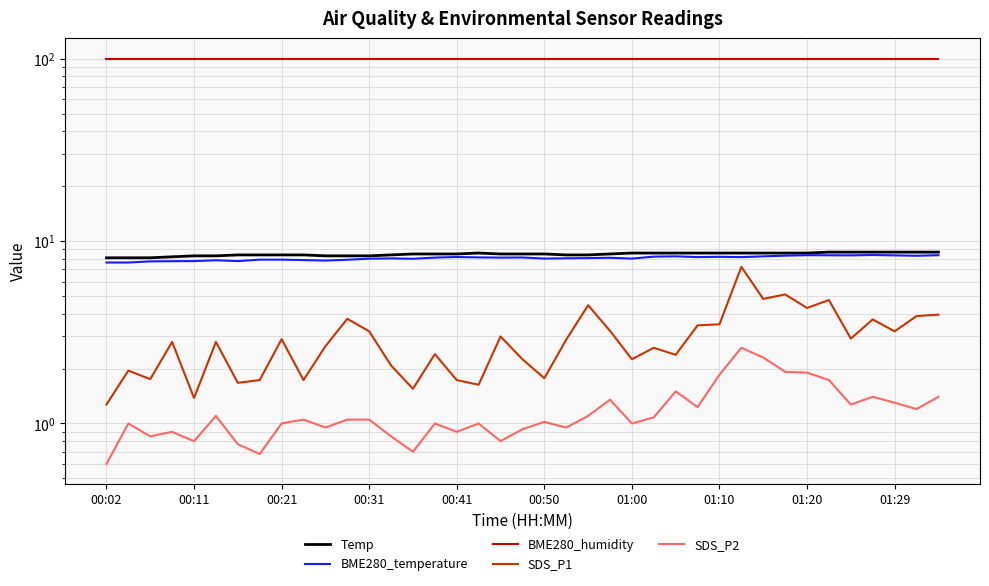

The value of BME280_humidity at 13 is 100.0. True or false?

True